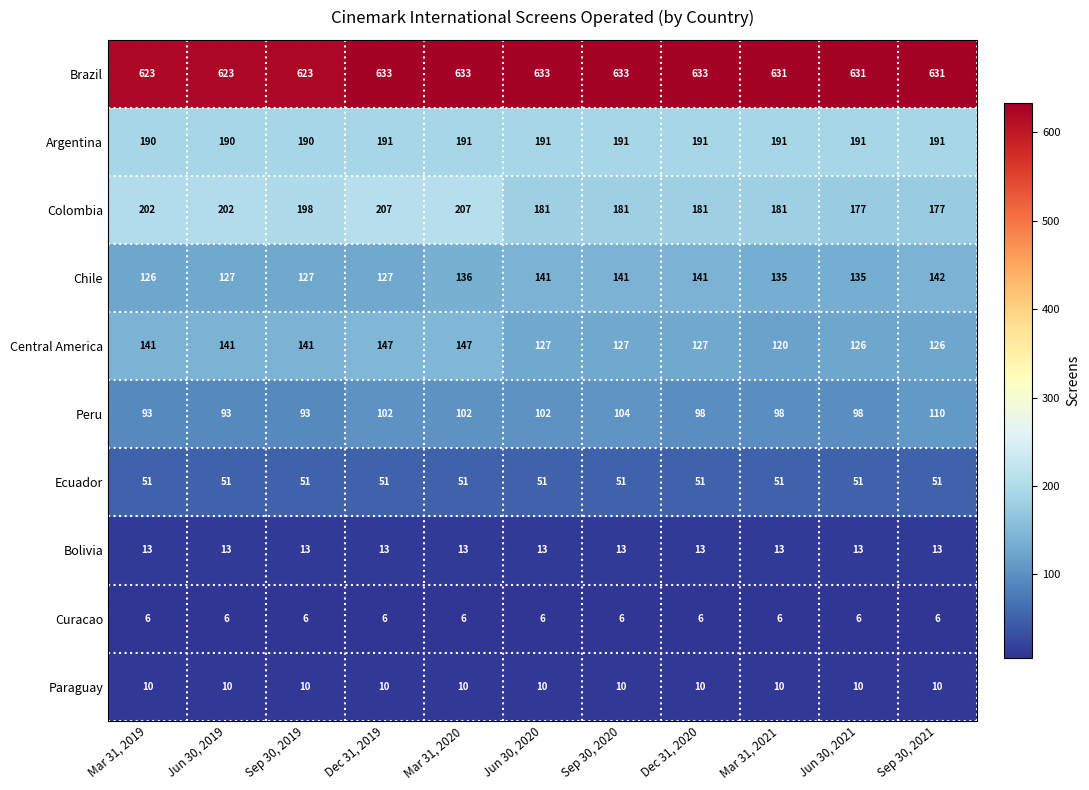

How many categories are shown in the chart?

11